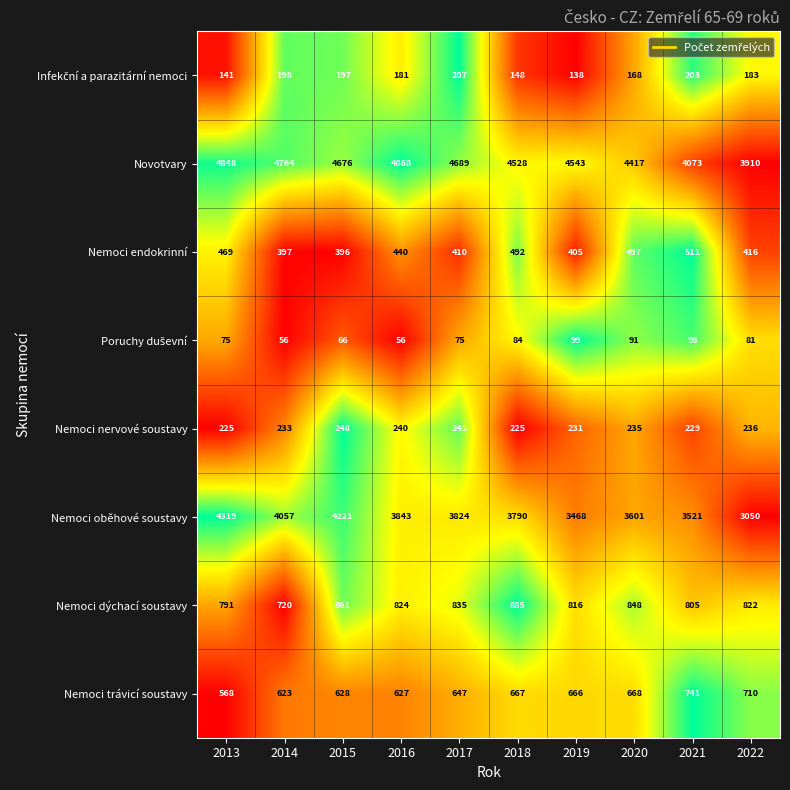

What is the difference between the highest and lowest values at 2016?

4812